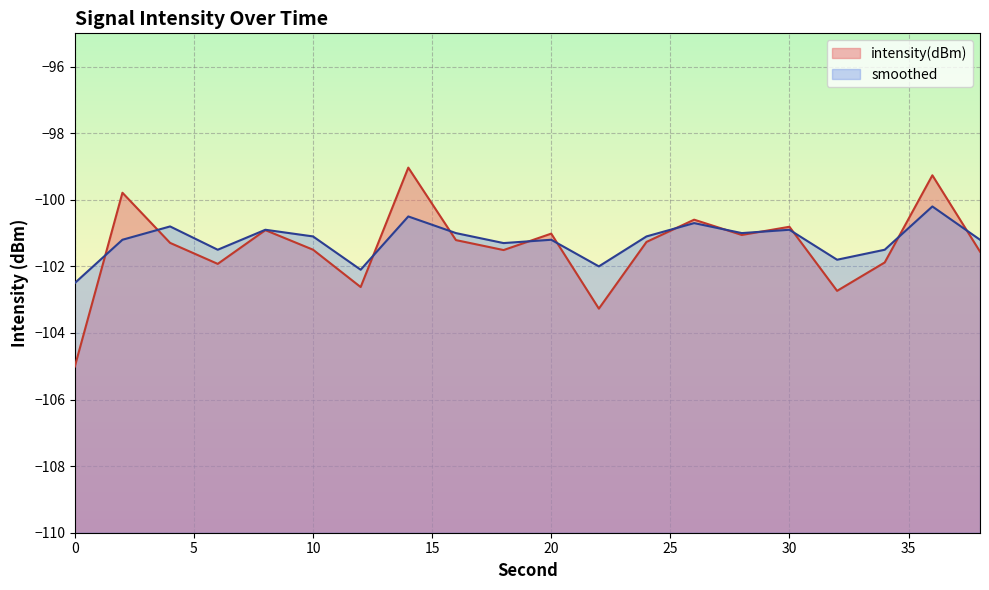

Which series changed the most between 18 and 32?

intensity(dBm)